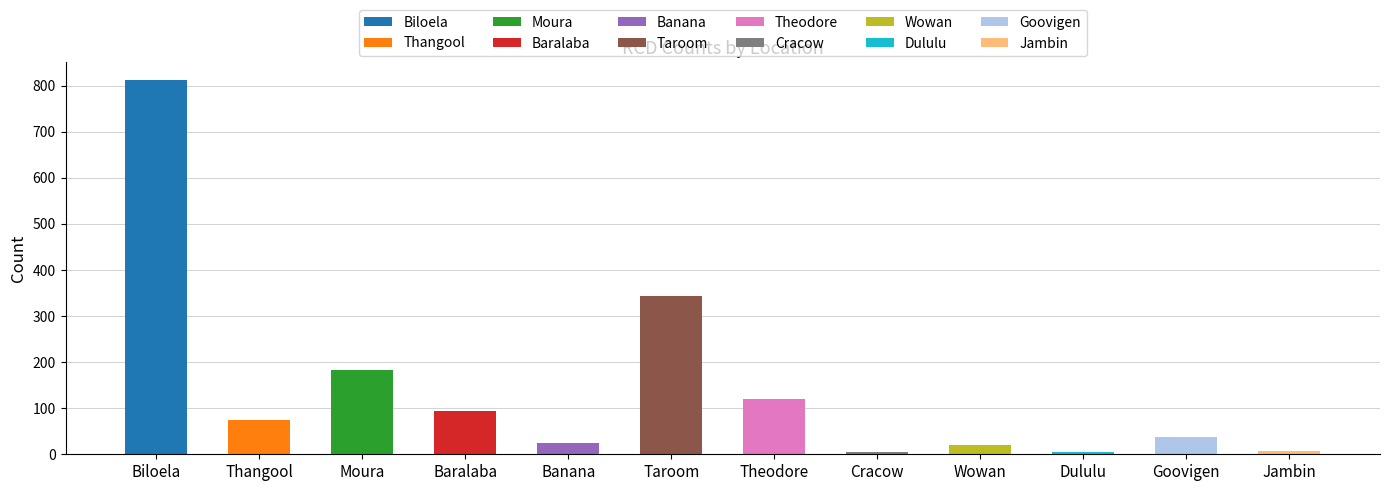

Are the bars horizontal?

No